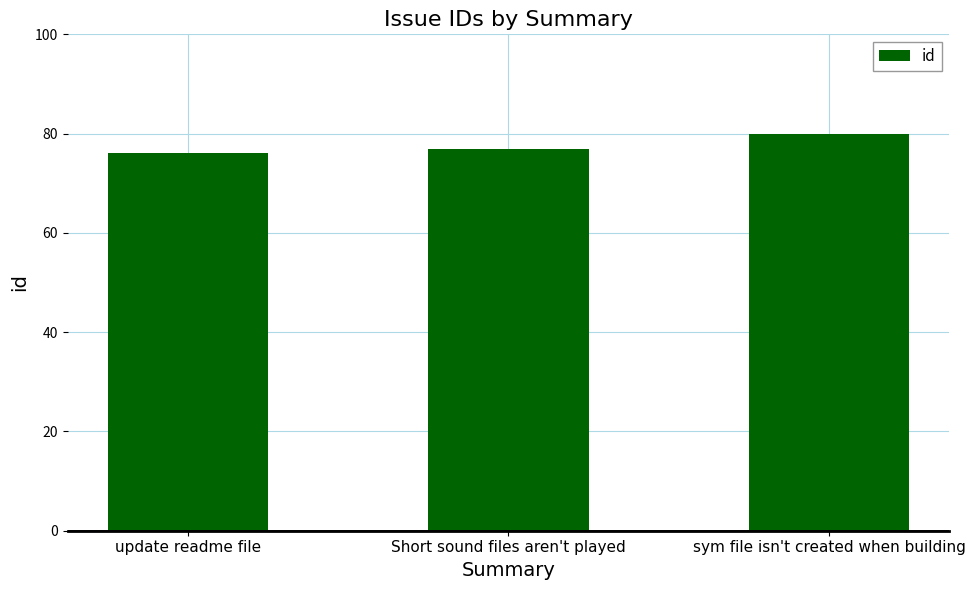

What is the difference between the values at sym file isn't created when building and Short sound files aren't played?

3